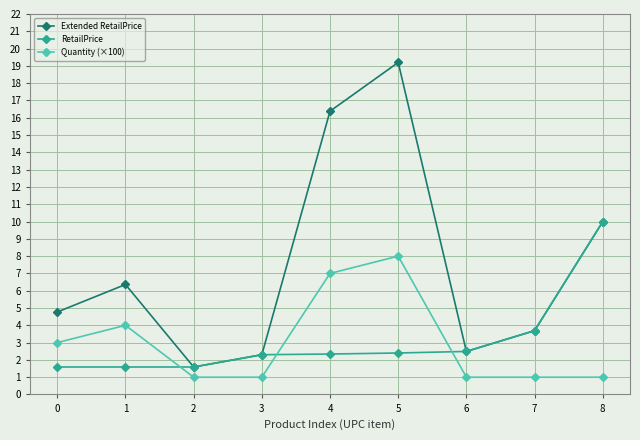

Between 1 and 8, which series saw the biggest shift?

RetailPrice